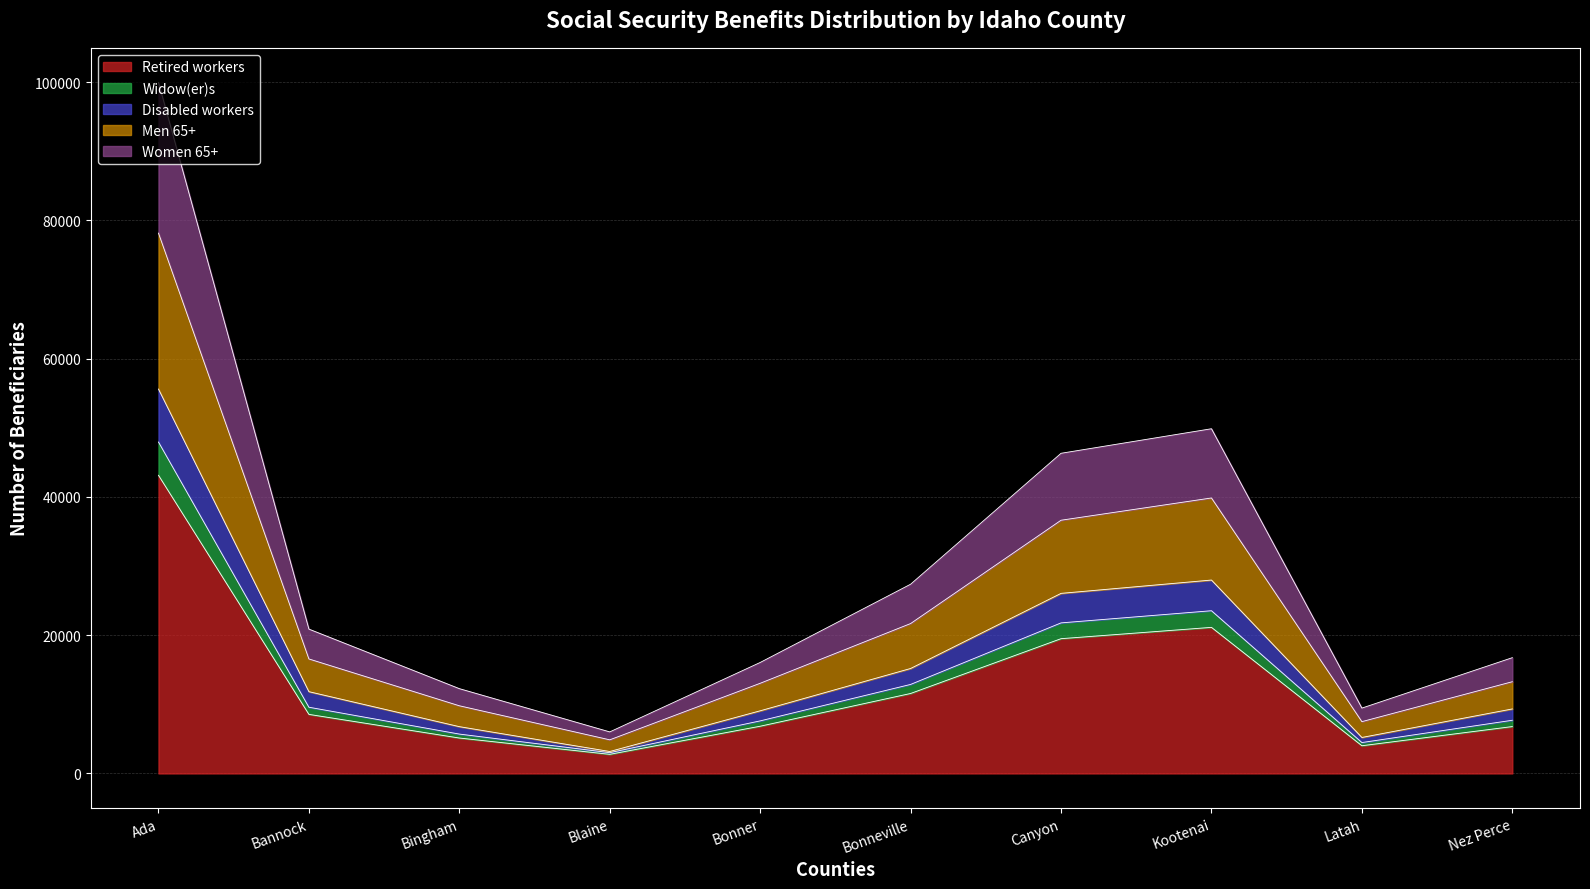

What is the label of the 8th point from the right?

Bingham